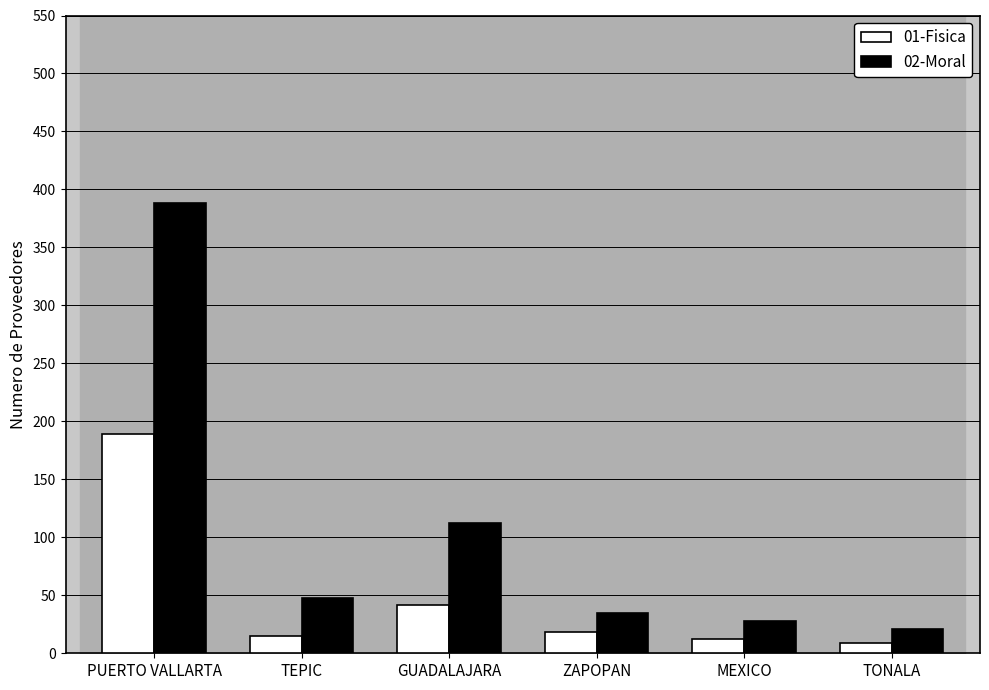

Rank the series at TONALA from lowest to highest value.

01-Fisica, 02-Moral